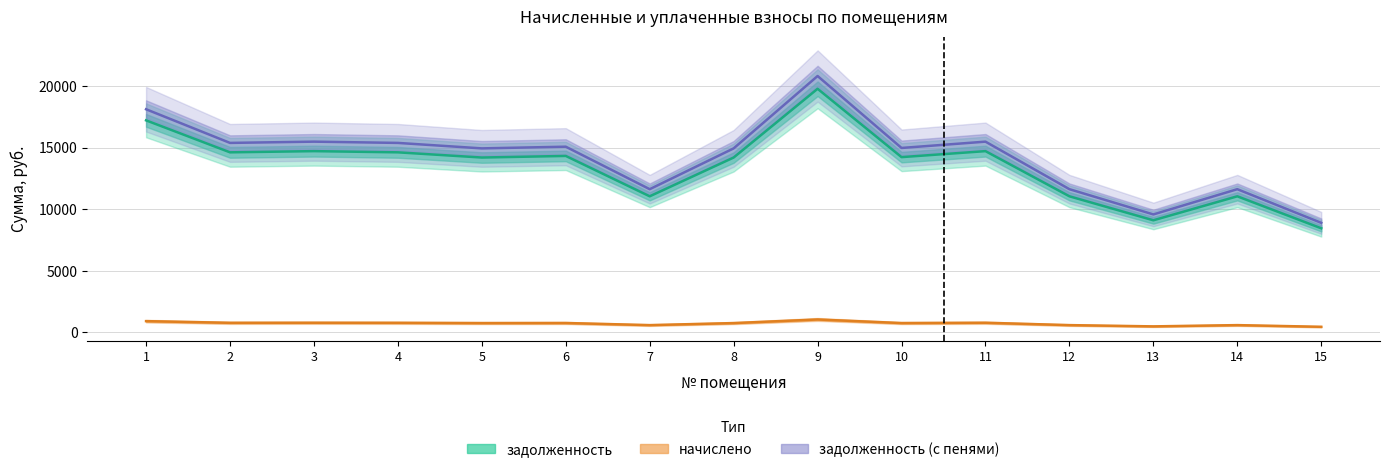

What is the value of the задолженность point at the 4th from the left?

14617.8